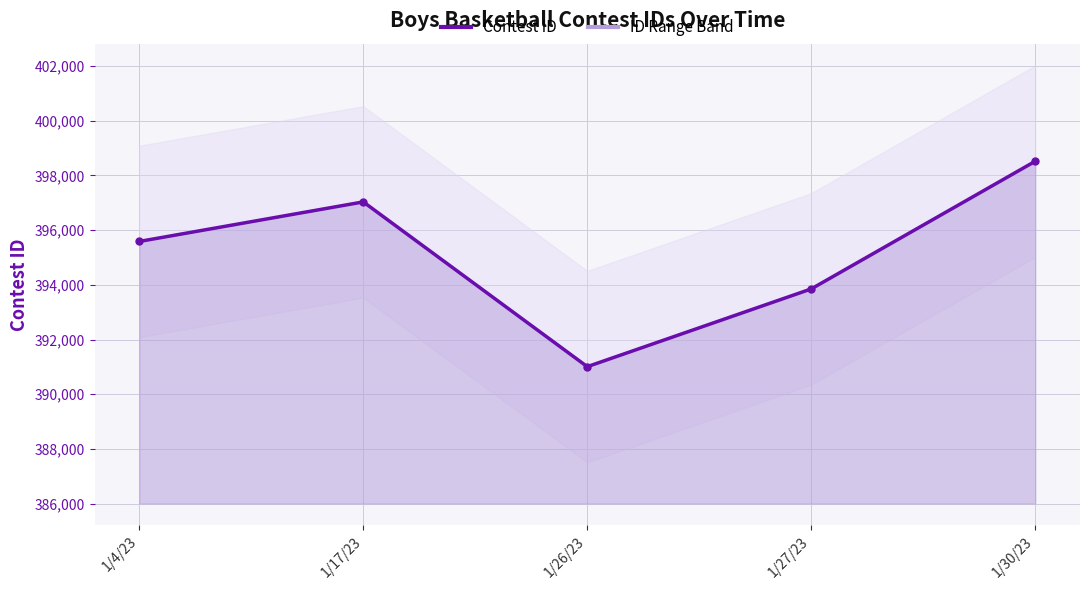

What is the difference between the second highest and second lowest values?

3182